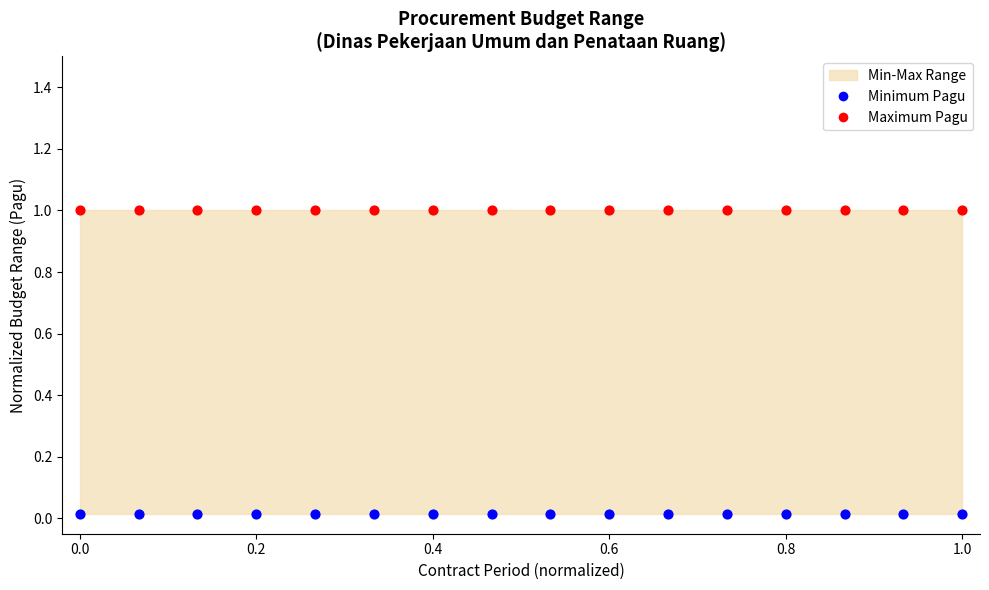

Which series contains the lowest Y value?

Minimum Pagu